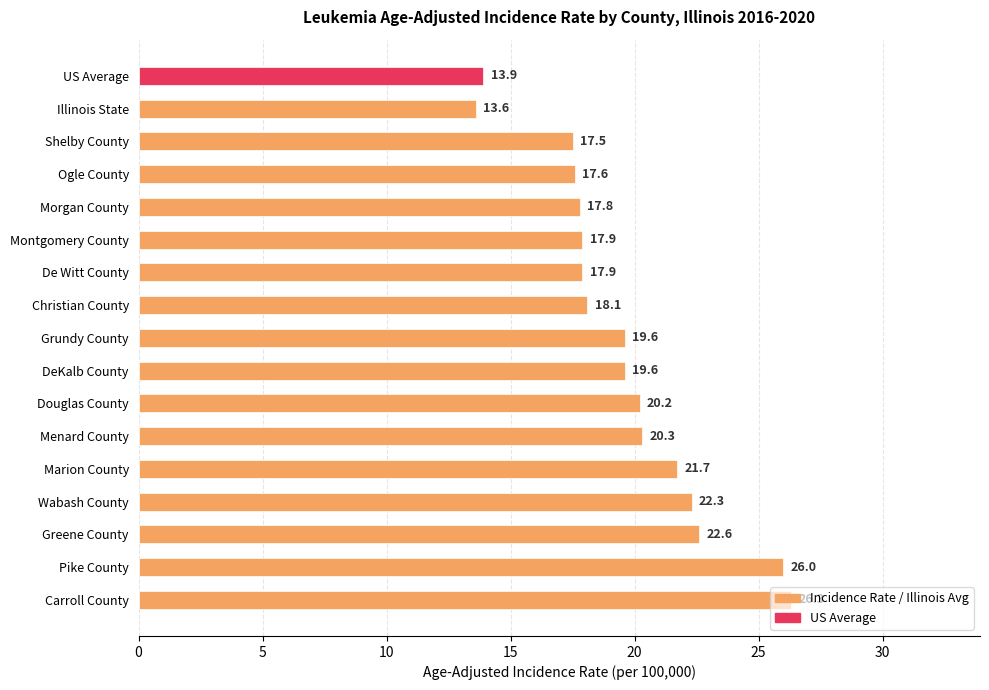

How many data points are above 19?

9